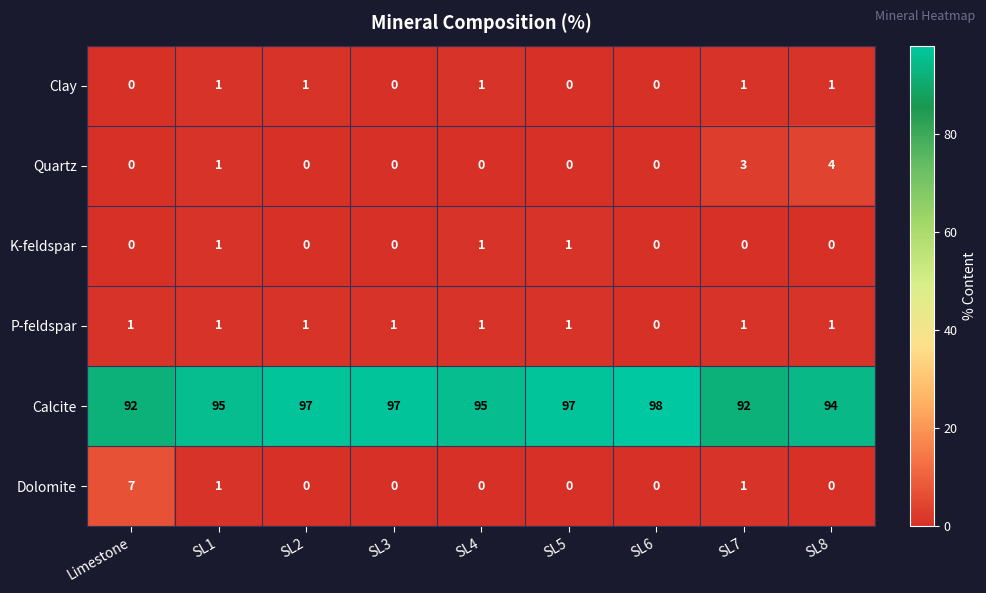

At which label does Dolomite reach its peak?

Limestone